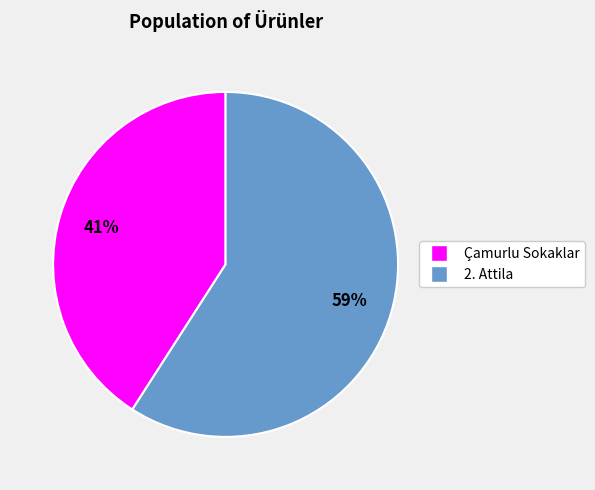

Which category has the smallest portion of the pie?

Çamurlu Sokaklar